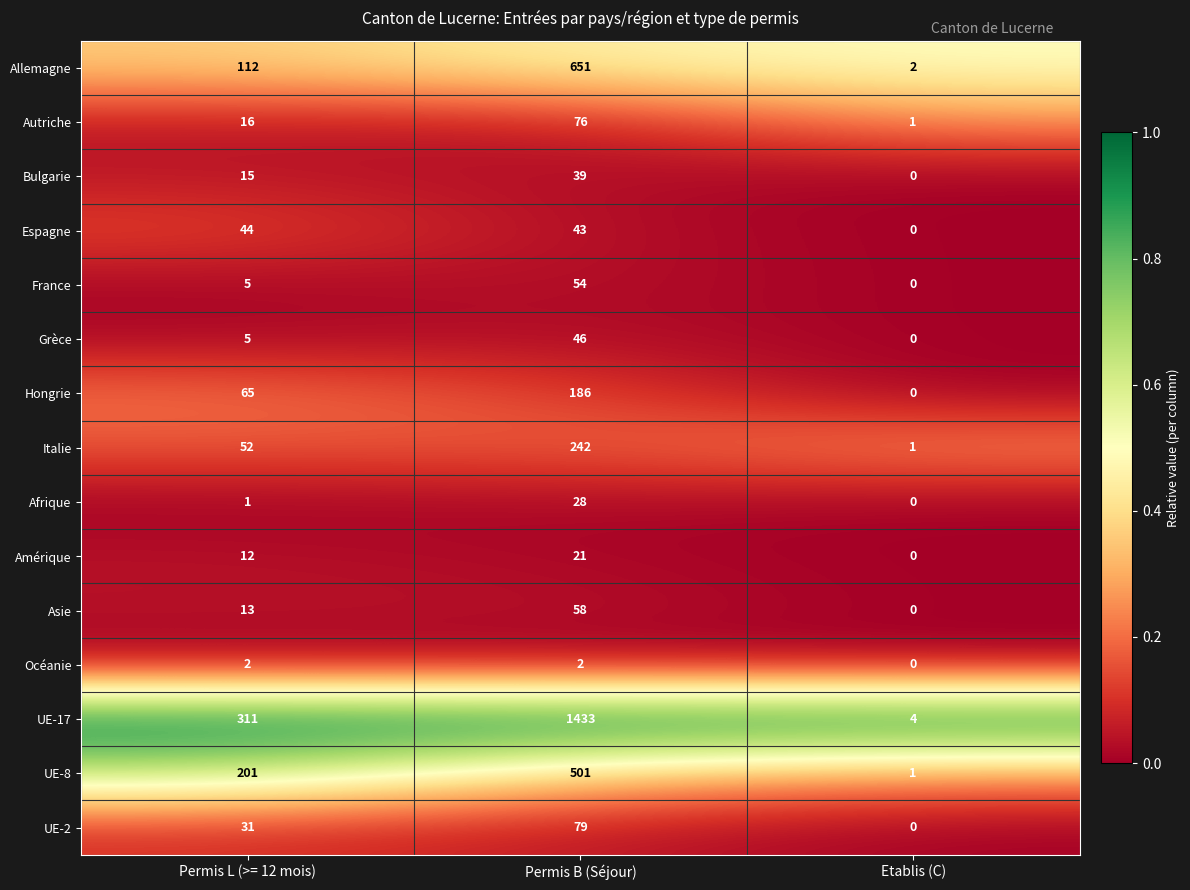

Which series has the largest total across all categories?

UE-17